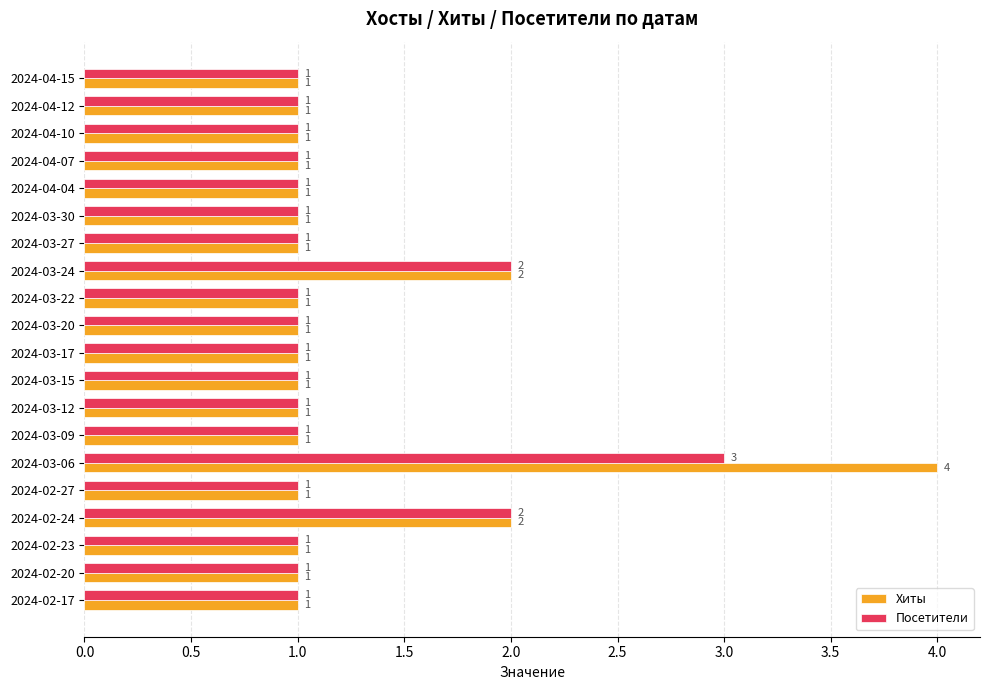

Is it true that Посетители equals 1 at 2024-02-17?

True